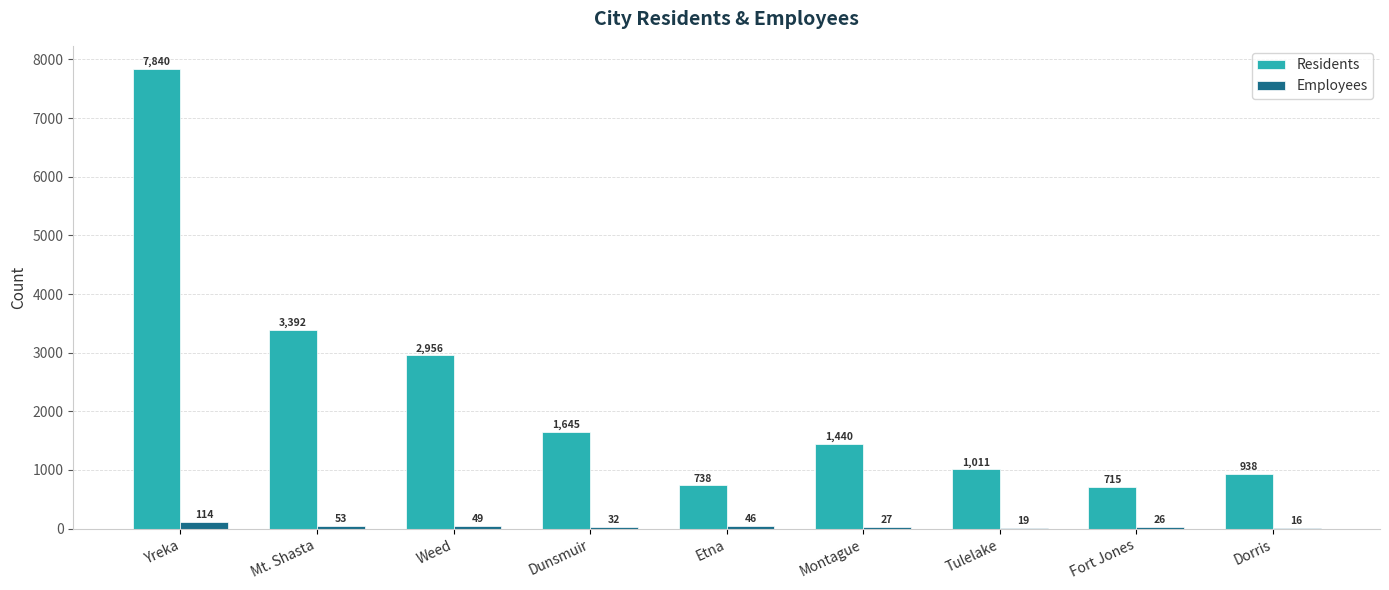

At which label is Employees closest to 65?

Mt. Shasta